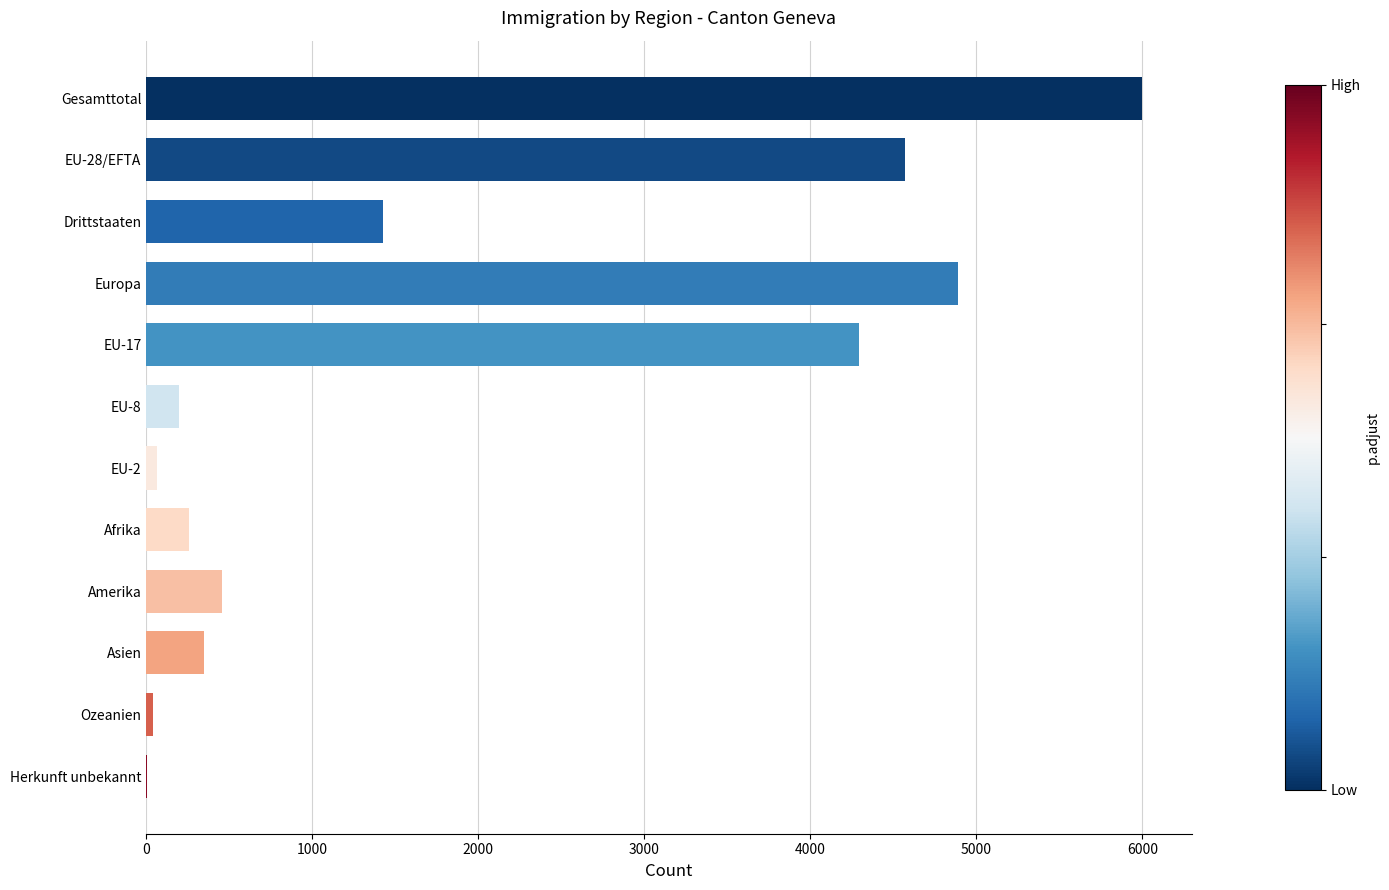

At which label is the value closest to 3001?

EU-17